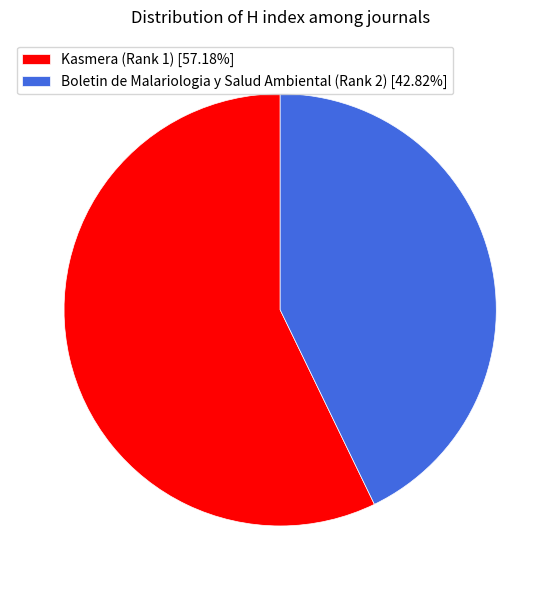

Do Boletin de Malariologia y Salud Ambiental (Rank 2) [42.82%] and Kasmera (Rank 1) [57.18%] together represent more than half of the pie?

Yes